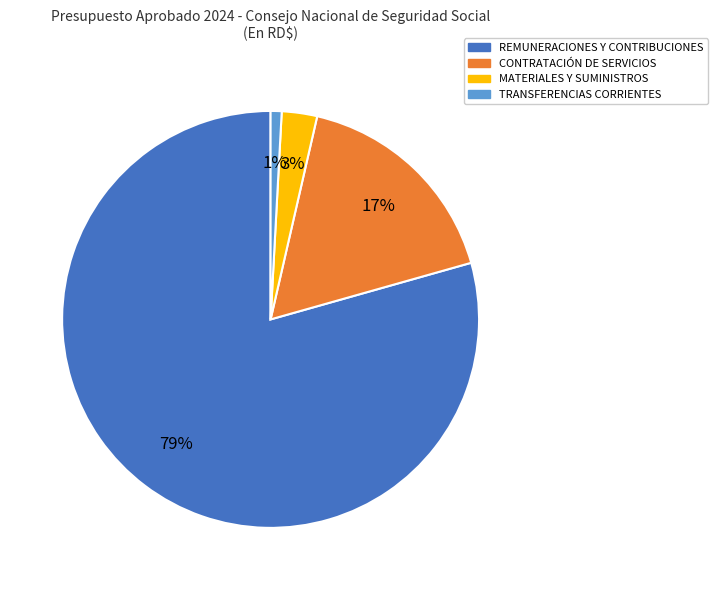

Rank the categories by value from lowest to highest.

TRANSFERENCIAS CORRIENTES, MATERIALES Y SUMINISTROS, CONTRATACIÓN DE SERVICIOS, REMUNERACIONES Y CONTRIBUCIONES